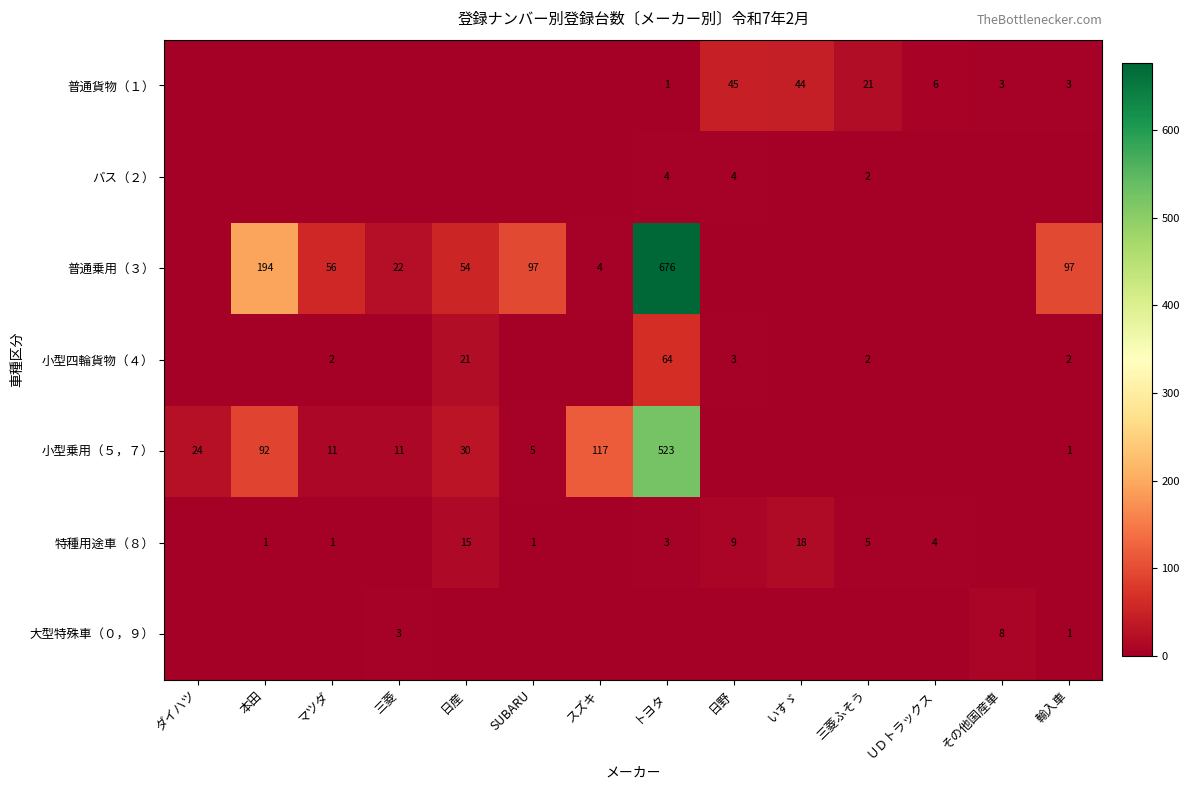

True or false: 普通乗用（３） has a value of 12 at 三菱.

False